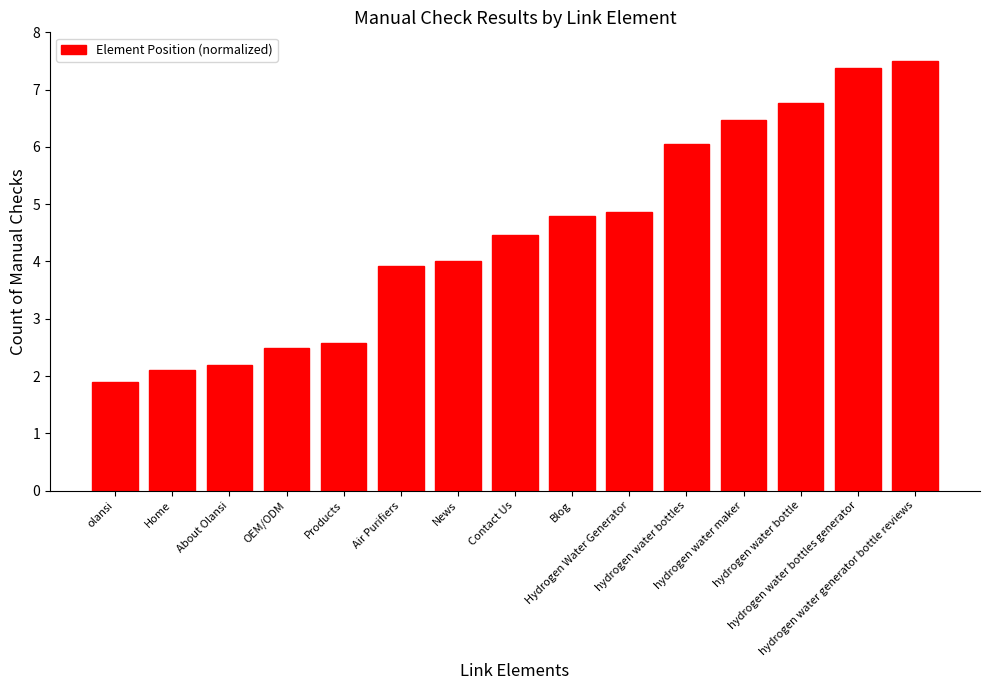

What value does the data have at hydrogen water generator bottle reviews?

7.5